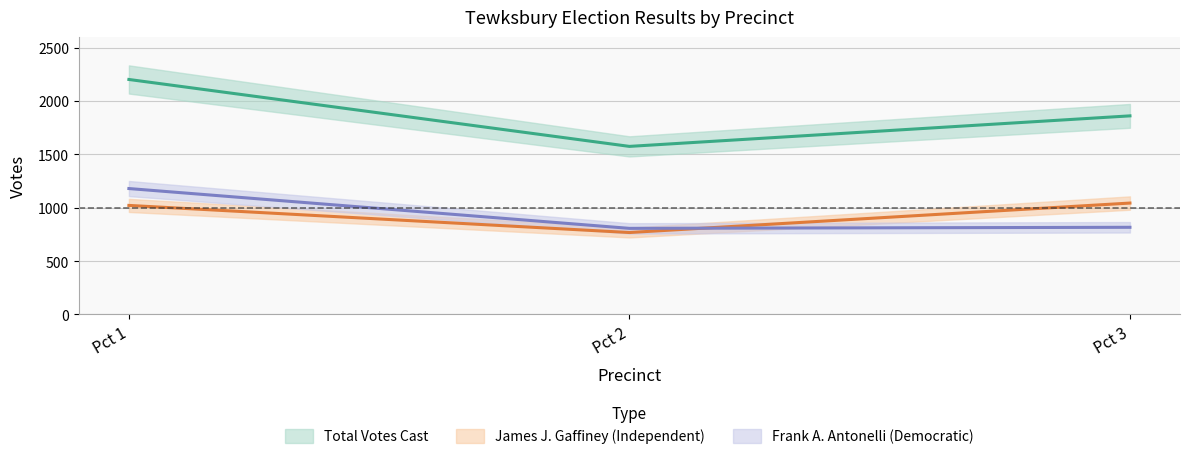

How many values in the James J. Gaffiney (Independent) series exceed 1022?

1